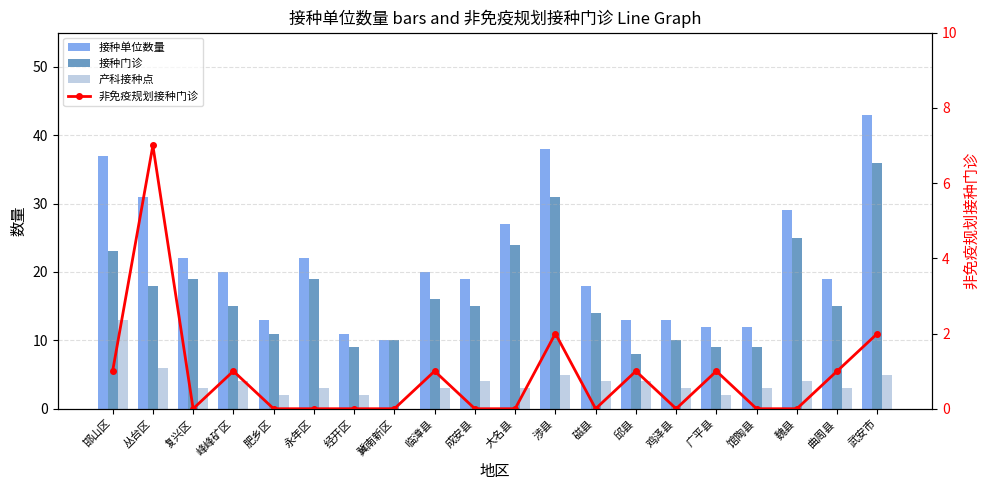

At 鸡泽县, list the series in order from smallest to largest.

非免疫规划接种门诊, 产科接种点, 接种门诊, 接种单位数量